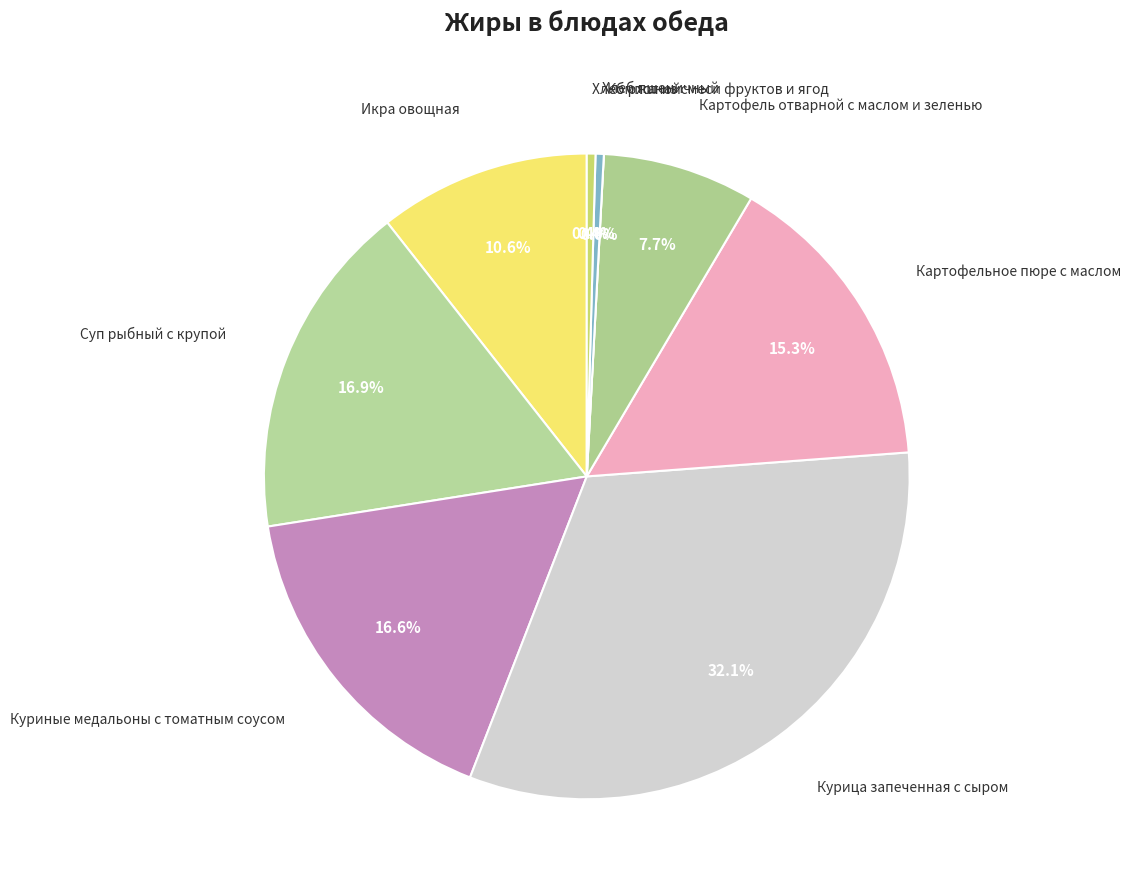

Approximately how many times larger is the value at Картофель отварной с маслом и зеленью compared to Картофельное пюре с маслом?

0.5